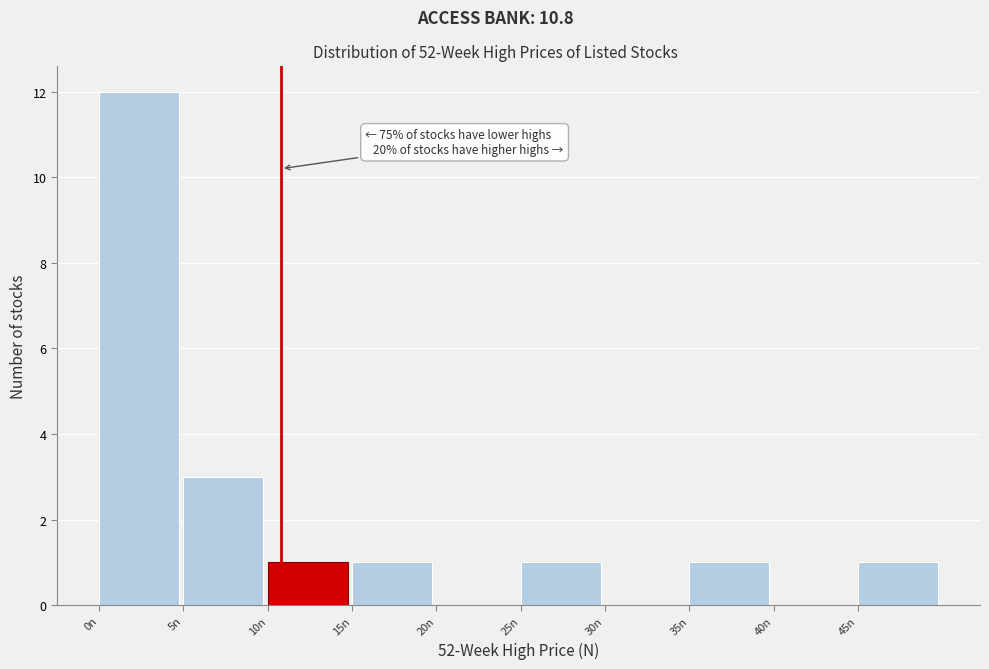

Which range on the x-axis has the tallest bar?

0 to 5